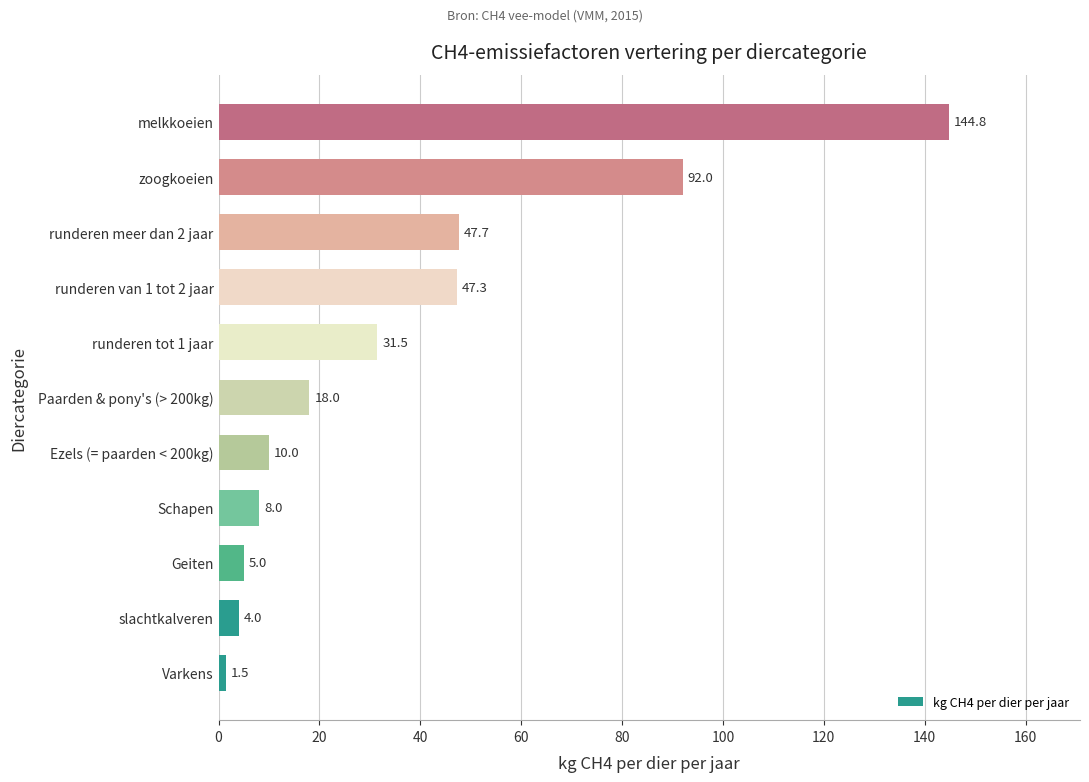

What is the difference between the maximum and minimum values?

143.3